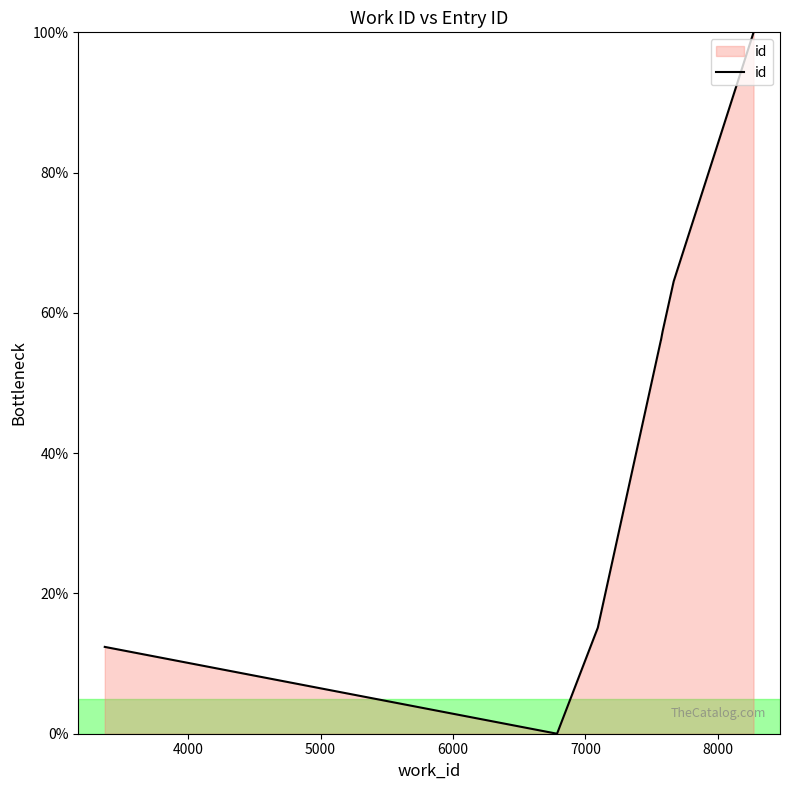

What is the label of the 8th point from the left?

7667